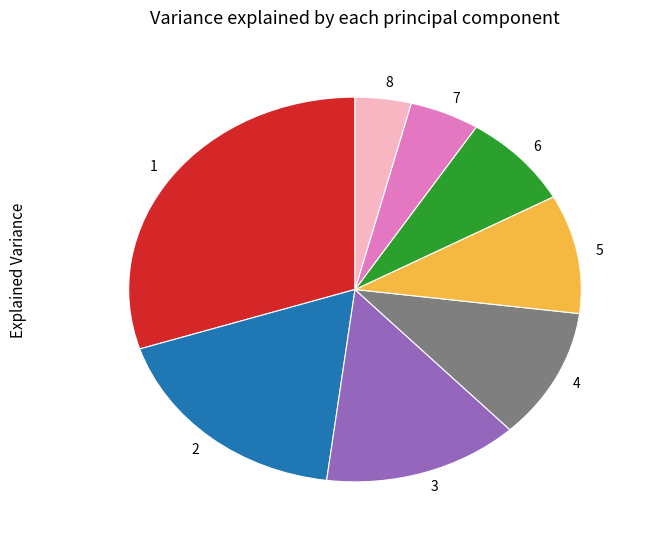

Approximately how many times larger is the value at 8 compared to 6?

0.5